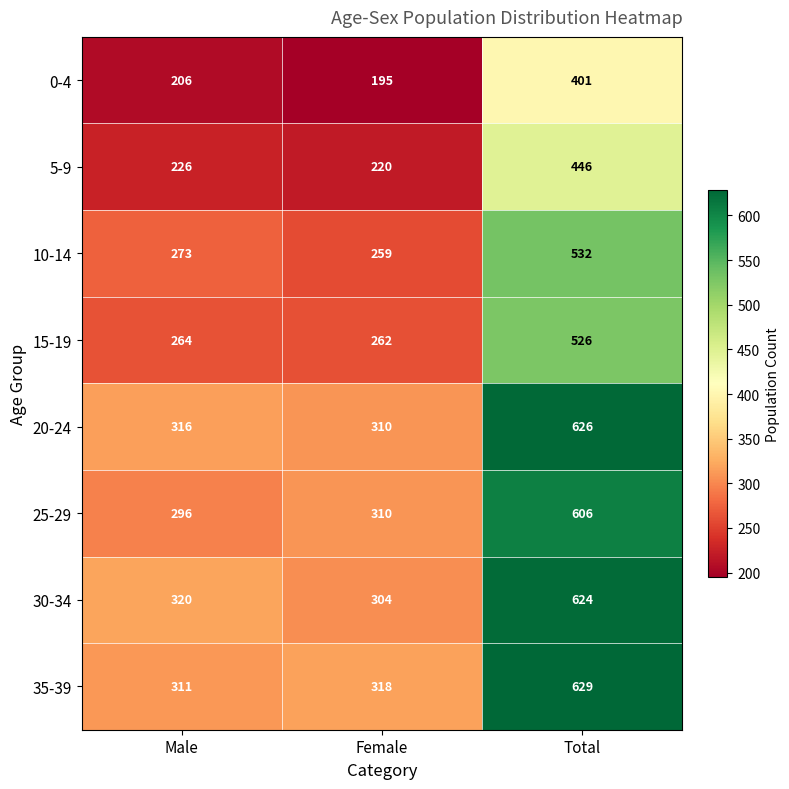

What is the approximate value of 35-39 at Male?

311